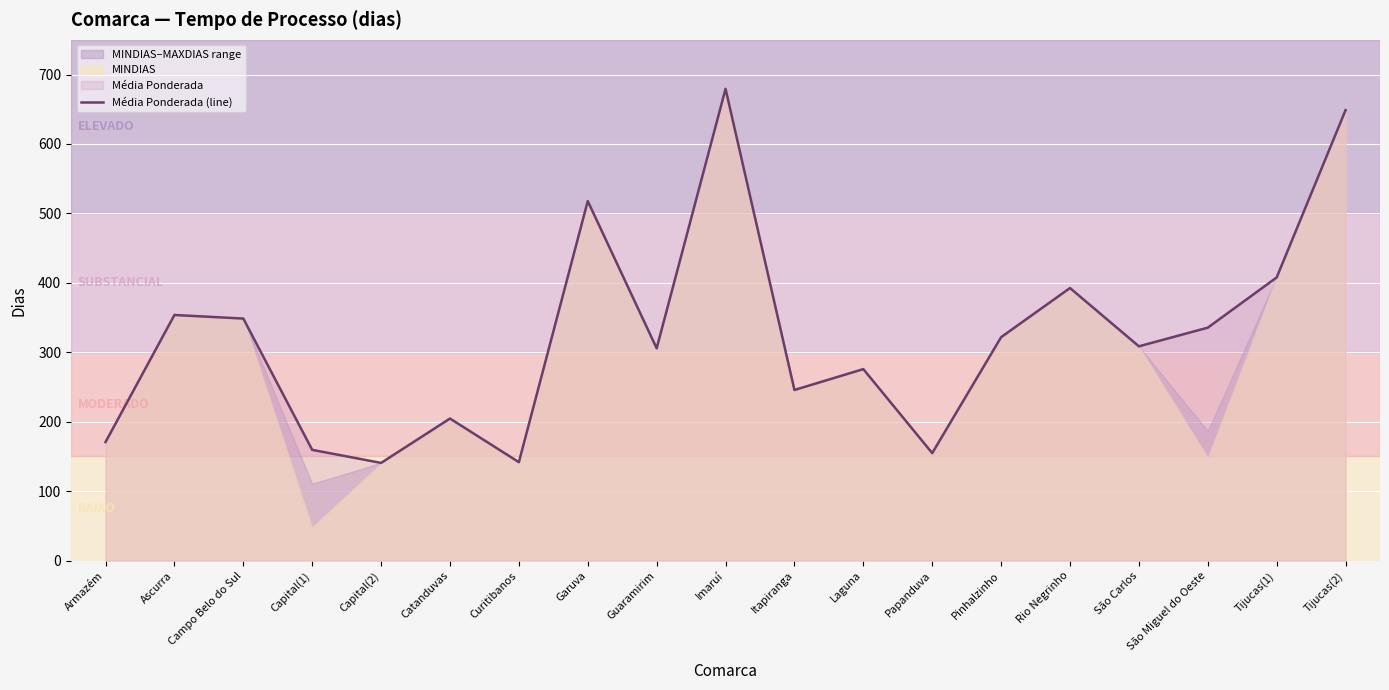

What is the average value?

321.8